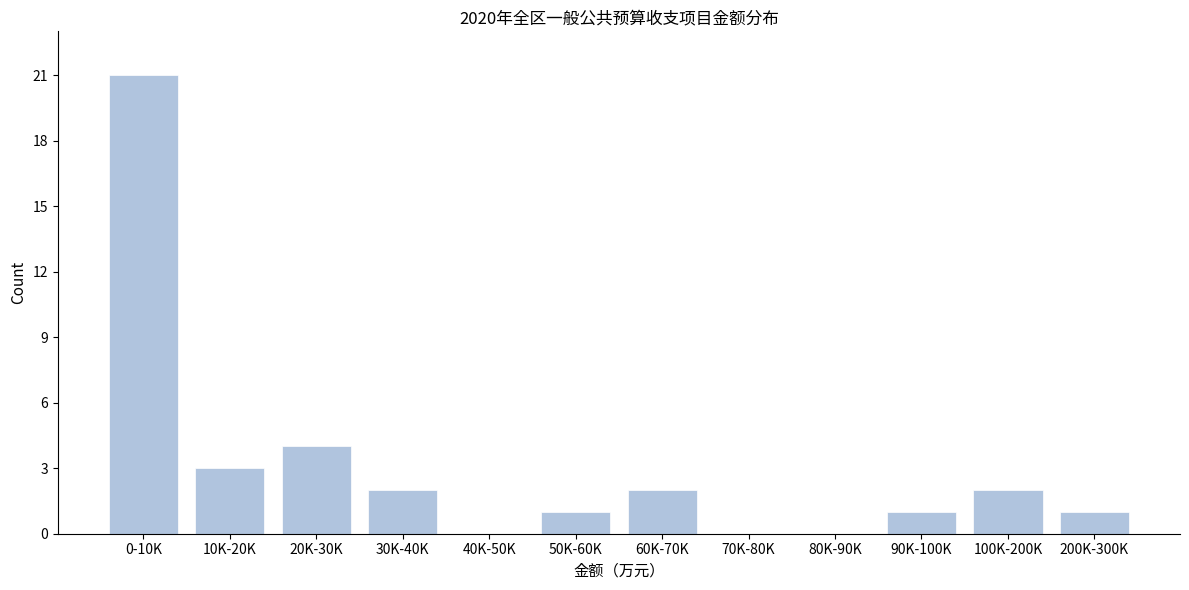

Reading left to right, extract all data points from this chart.

0-10K=21	10K-20K=3	20K-30K=4	30K-40K=2	40K-50K=0	50K-60K=1	60K-70K=2	70K-80K=0	80K-90K=0	90K-100K=1	100K-200K=2	200K-300K=1